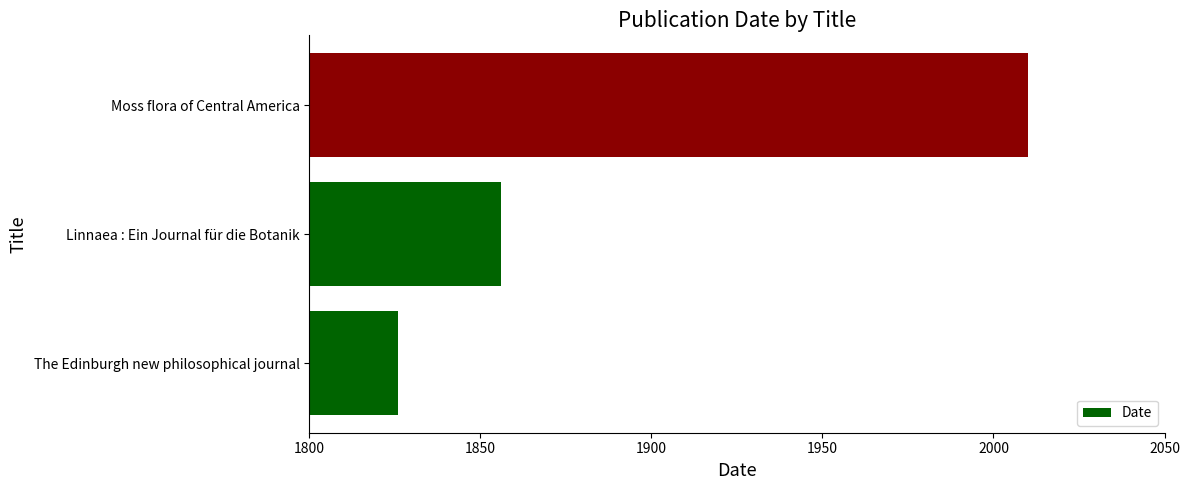

Where is the data nearest to the value 1918?

Linnaea : Ein Journal für die Botanik